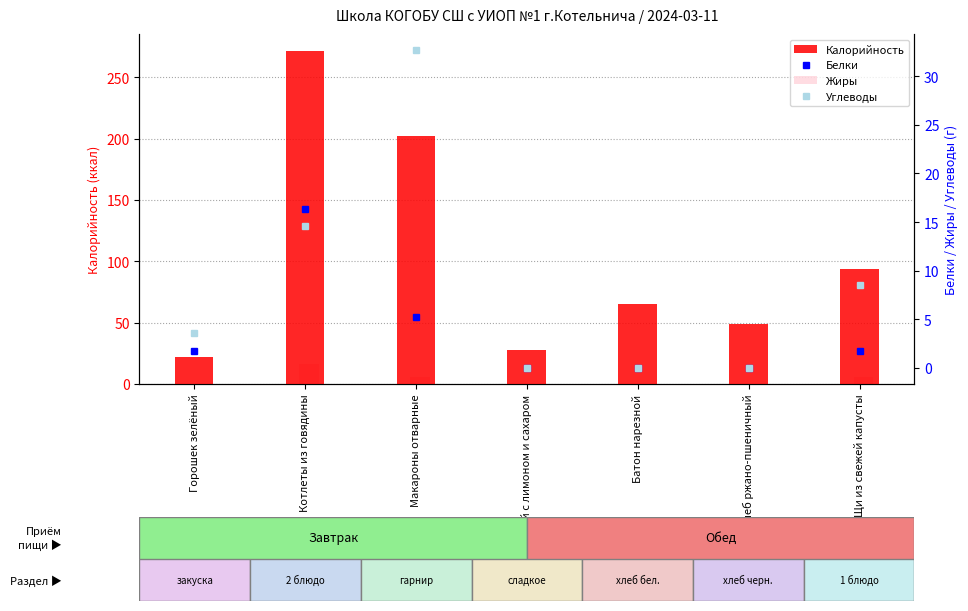

What position from the left is Макароны отварные?

3